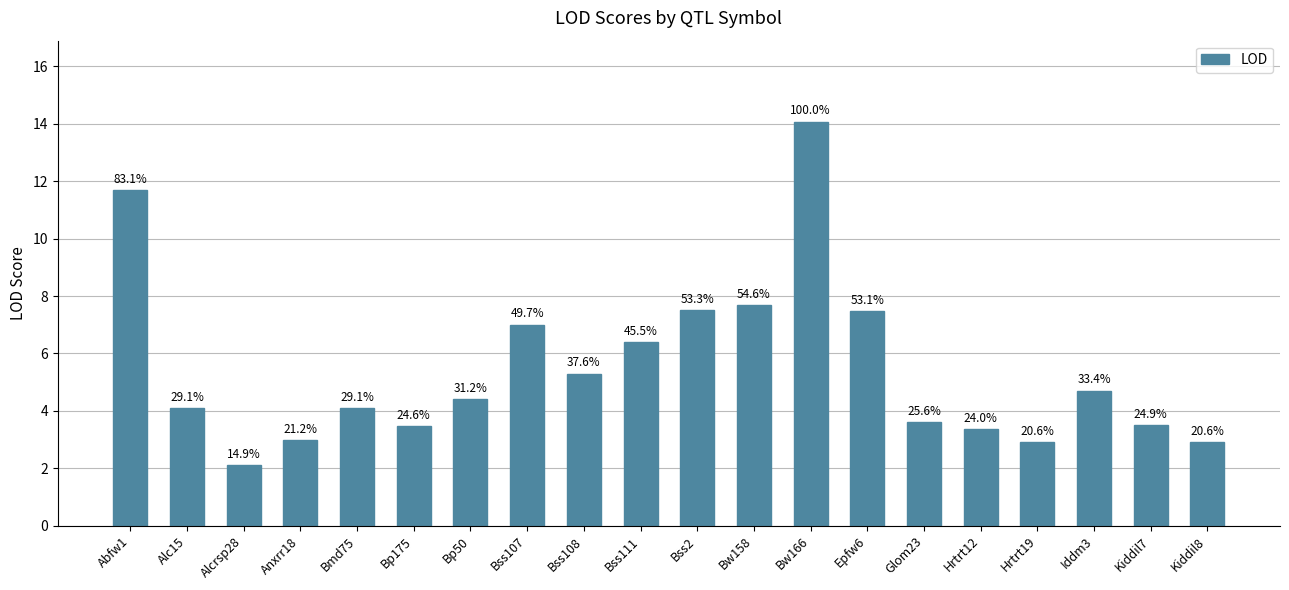

At which label is the value closest to 8?

Bw158